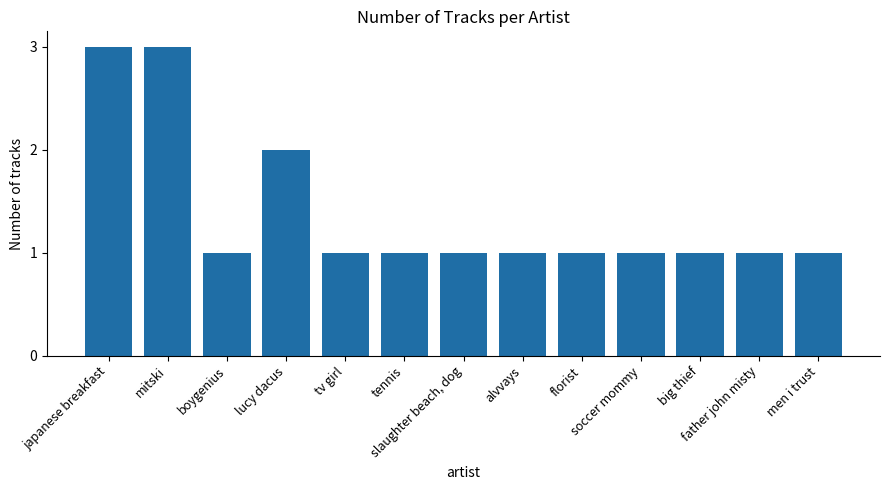

True or false: the data shows 1 at florist.

True